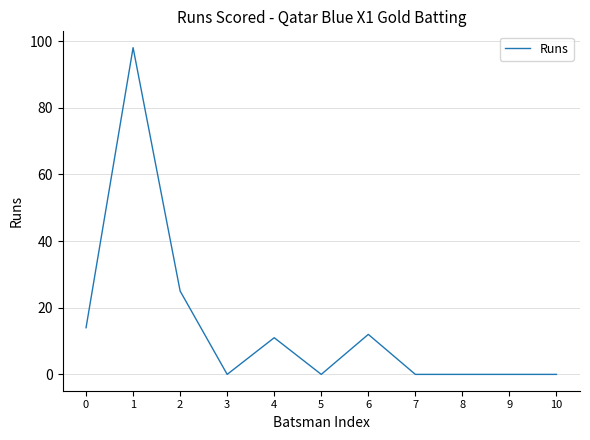

Reading left to right, transcribe all the data shown in this chart.

0=14	1=98	2=25	3=0	4=11	5=0	6=12	7=0	8=0	9=0	10=0